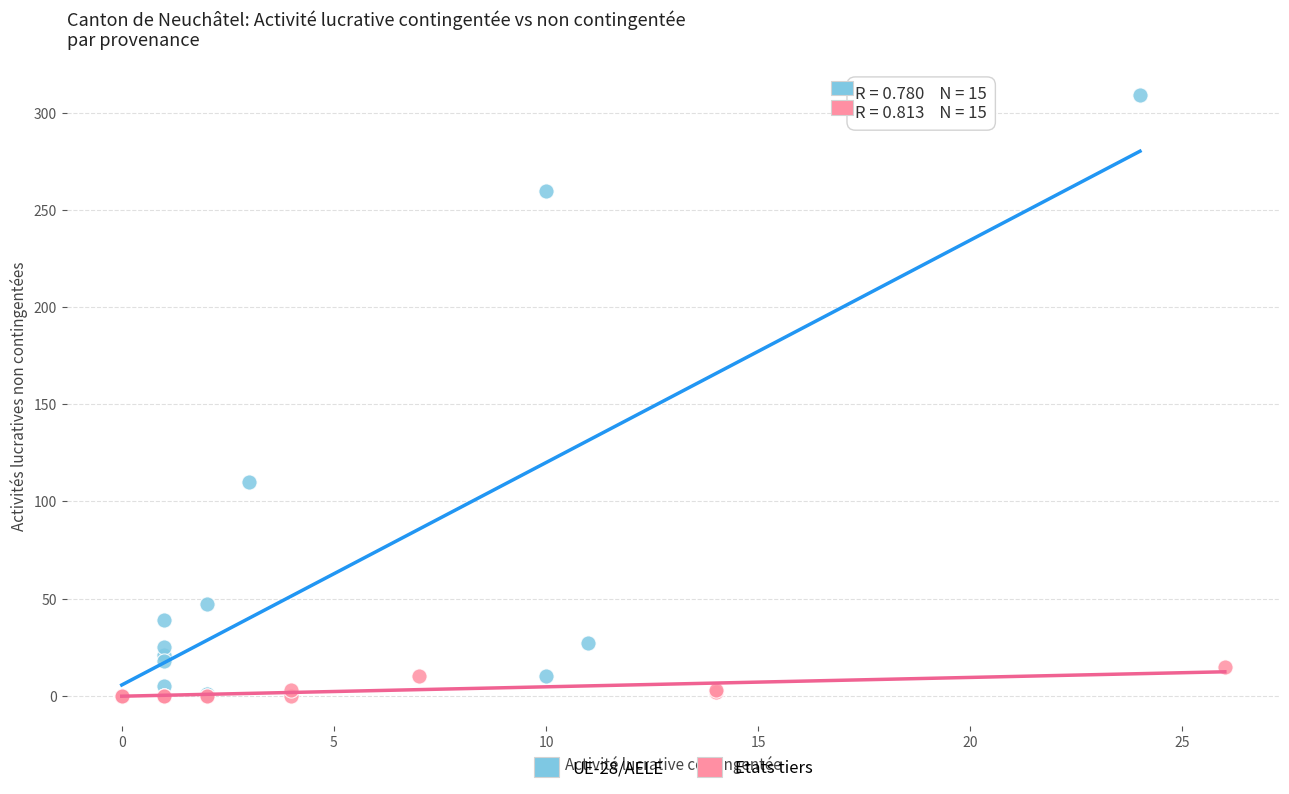

Which series has the largest Y range (max minus min)?

UE-28/AELE